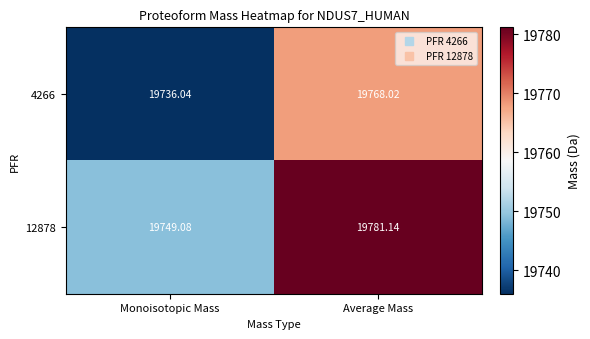

Rank the series at Average Mass from lowest to highest value.

4266, 12878